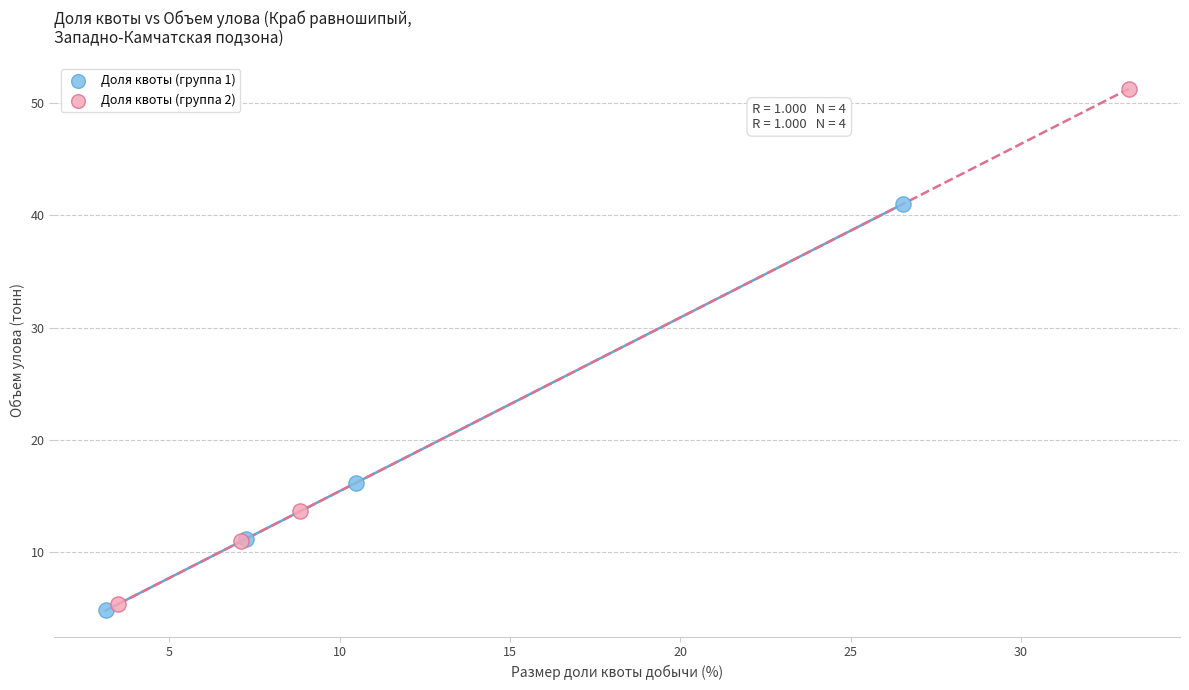

Which series contains the highest Y value?

Доля квоты (группа 2)